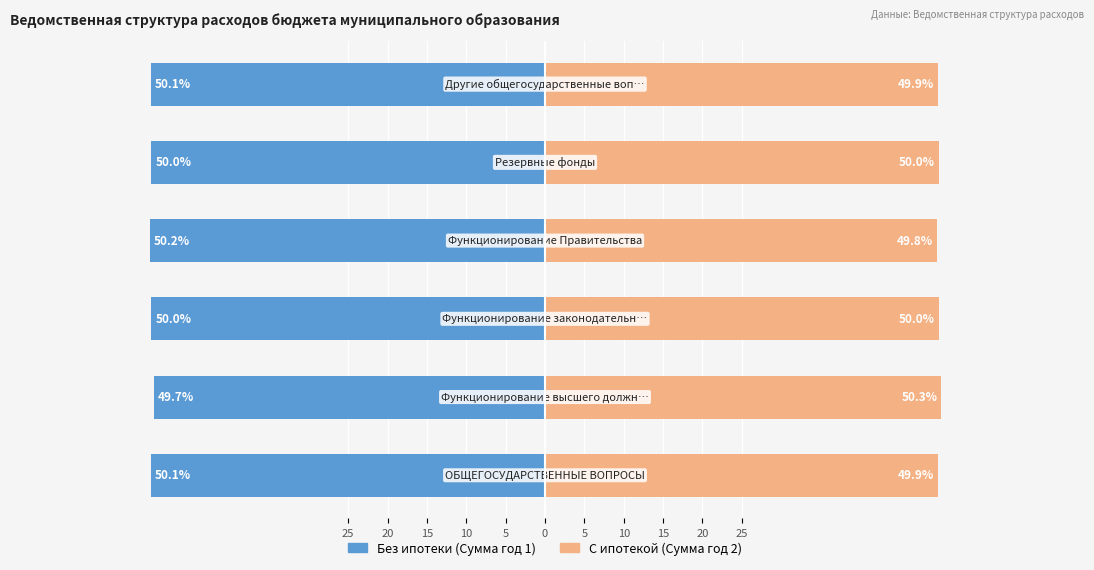

What is the difference between the second highest and second lowest values in the Без ипотеки (Сумма год 1) series?

0.1